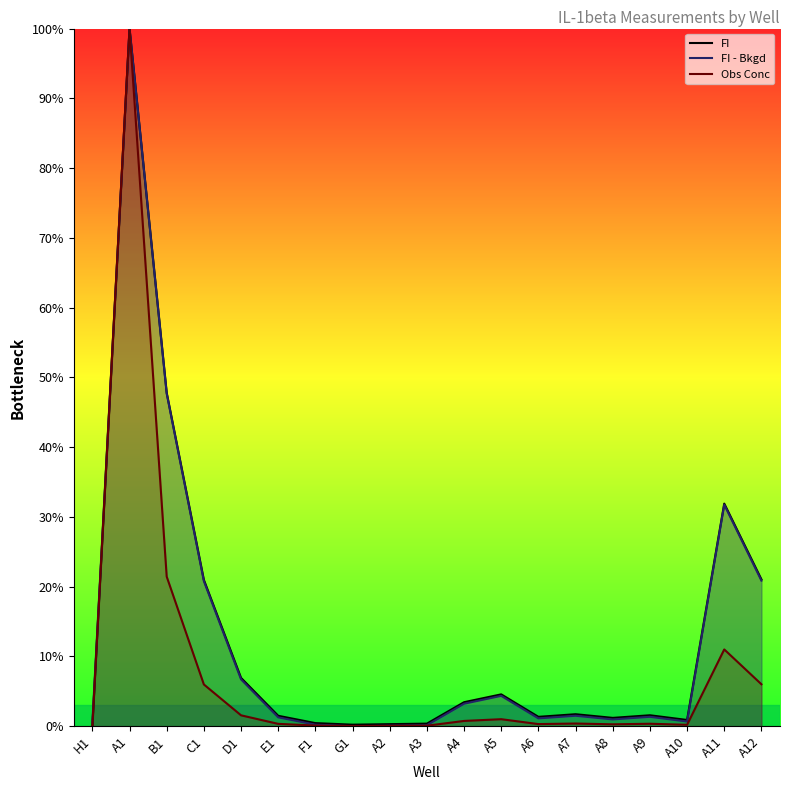

Is the value of FI - Bkgd at A7 greater than the value of Obs Conc at A9?

Yes